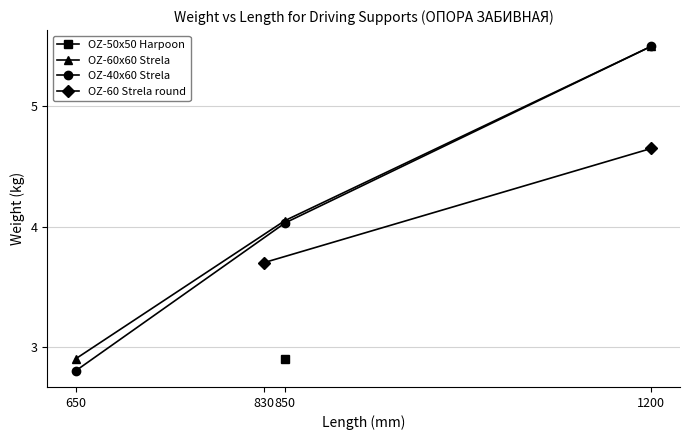

Rank the categories by OZ-60x60 Strela value from lowest to highest.

650, 850, 1200